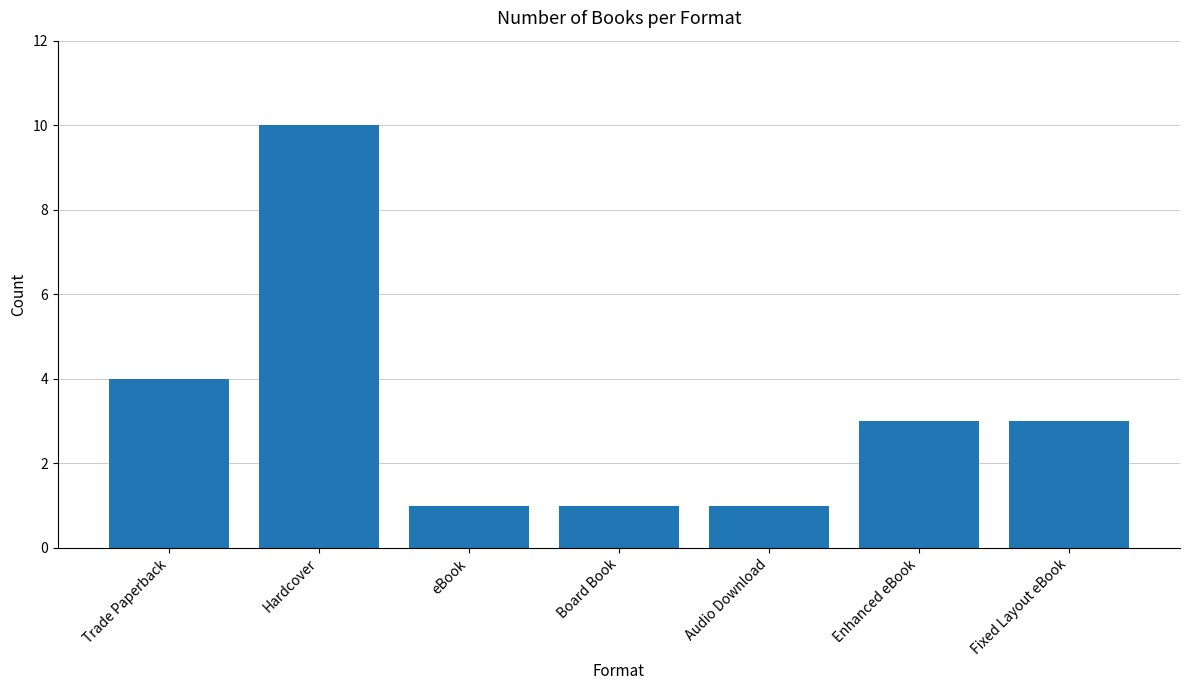

Are the bars grouped side by side (vs. stacked)?

No